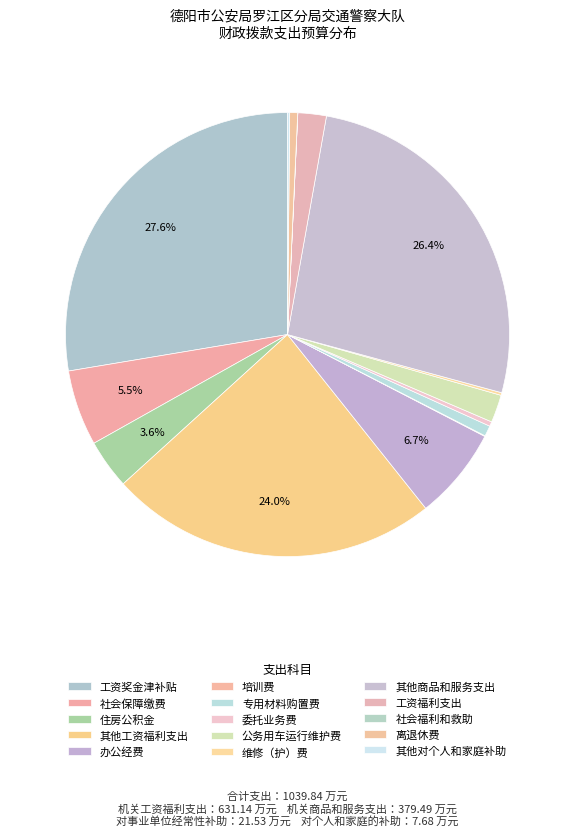

Rank the categories by value from highest to lowest.

工资奖金津补贴, 其他商品和服务支出, 其他工资福利支出, 办公经费, 社会保障缴费, 住房公积金, 工资福利支出, 公务用车运行维护费, 专用材料购置费, 离退休费, 委托业务费, 维修（护）费, 其他对个人和家庭补助, 培训费, 社会福利和救助